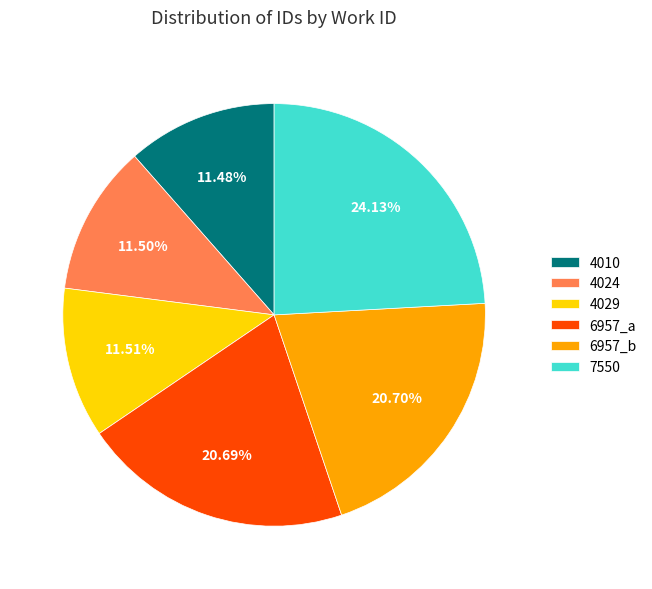

Approximately how many times larger is the value at 4029 compared to 7550?

0.5